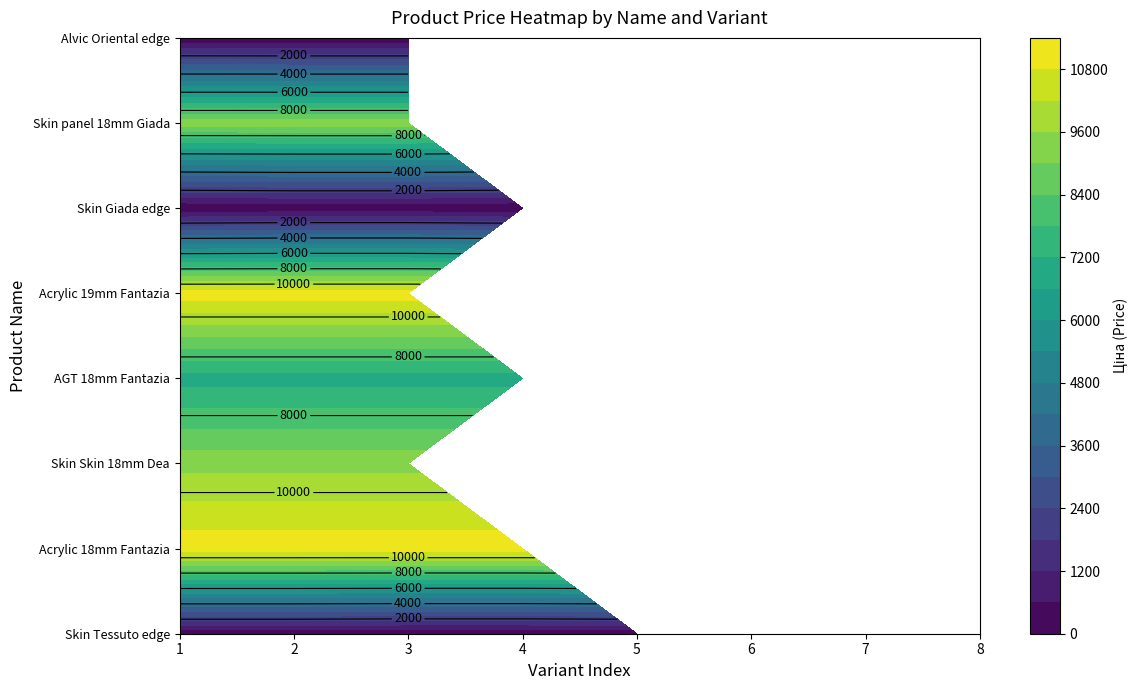

Reading left to right, extract all data points from this chart.

Skin Tessuto edge: 114.1	114.1	57.0	57.0	114.1	31.9	57.0	114.1
Панель акрилова  Acrylic 18 мм. Фантазія: 11188.2	11188.2	11188.2	11188.2	0.0	0.0	0.0	0.0
Панель Skin Skin 18 мм. Деа: 9384.0	9384.0	9384.0	0.0	0.0	0.0	0.0	0.0
Панель AGT AGT 18 мм. Фантазія (Lam): 6925.7	6925.7	6925.7	6925.7	0.0	0.0	0.0	0.0
Панель акрилова  Acrylic 19 мм. Фантазія: 11188.2	11188.2	11188.2	0.0	0.0	0.0	0.0	0.0
Skin Giada edge: 31.9	114.1	114.1	31.9	16.0	57.0	57.0	16.0
Skin panel 18 mm. Giada: 9384.0	9384.0	9384.0	0.0	0.0	0.0	0.0	0.0
The edge of Alvic Oriental: 27.6	15.9	15.9	0.0	0.0	0.0	0.0	0.0